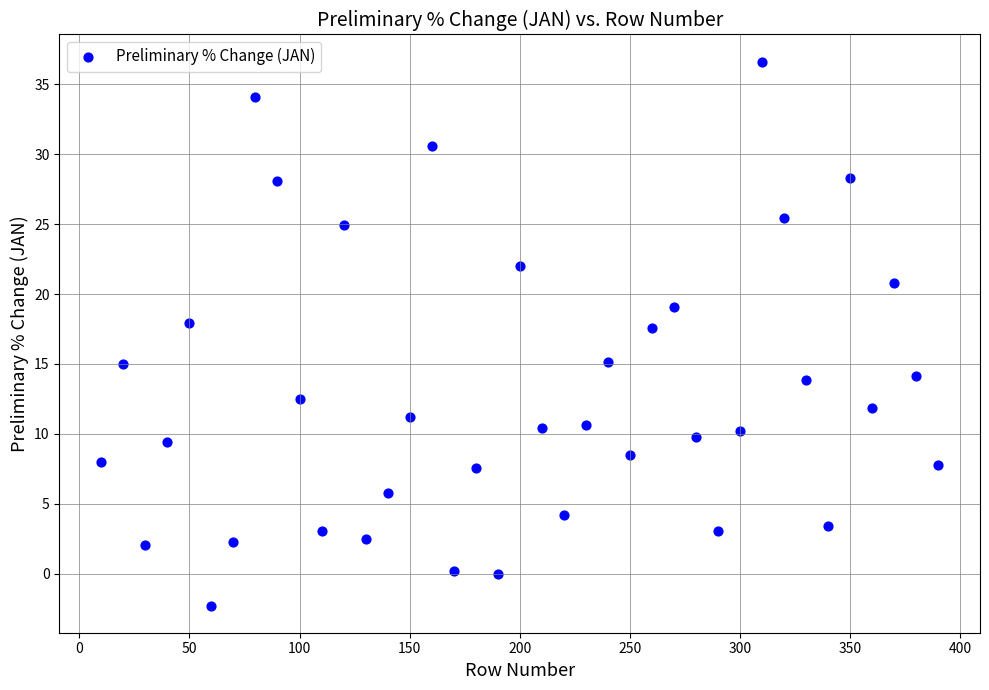

What is the range of X values (max minus min)?

380.0